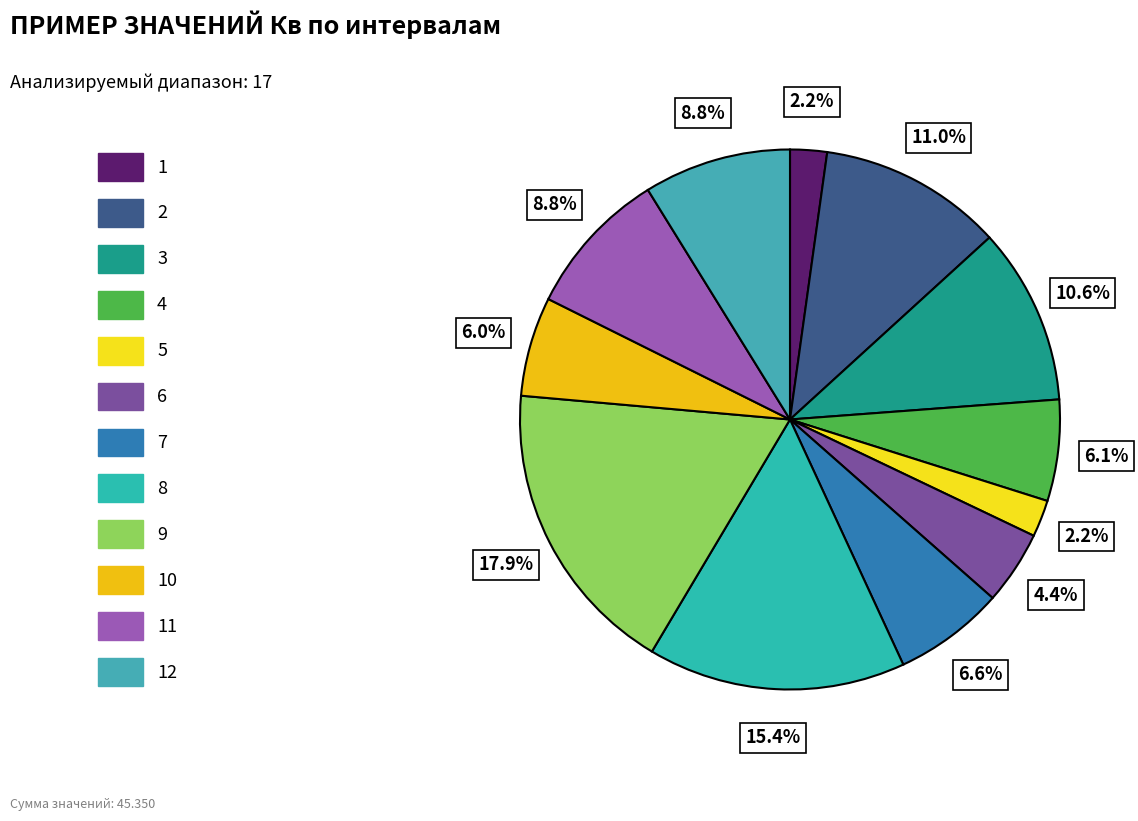

Rank the categories by value from highest to lowest.

9, 8, 2, 3, 11, 12, 7, 4, 10, 6, 1, 5